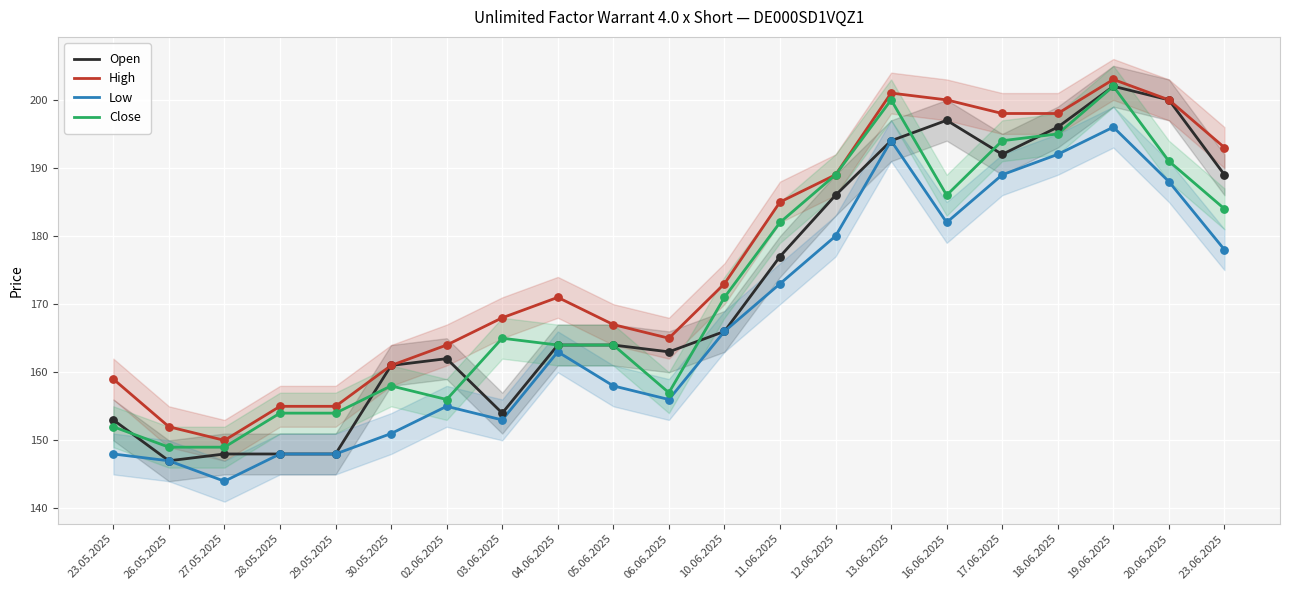

Is the value of High at 05.06.2025 greater than the value of Open at 06.06.2025?

Yes